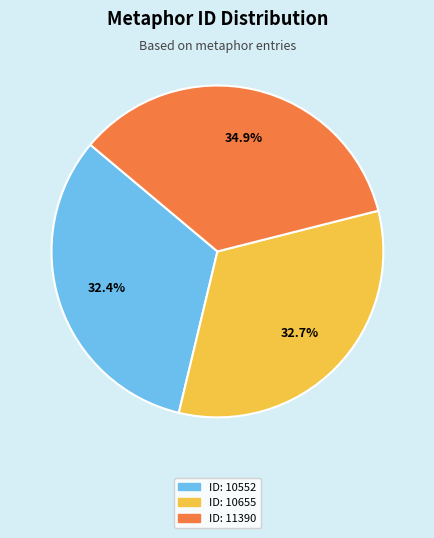

What portion of the pie excludes ID: 11390?

65.1%